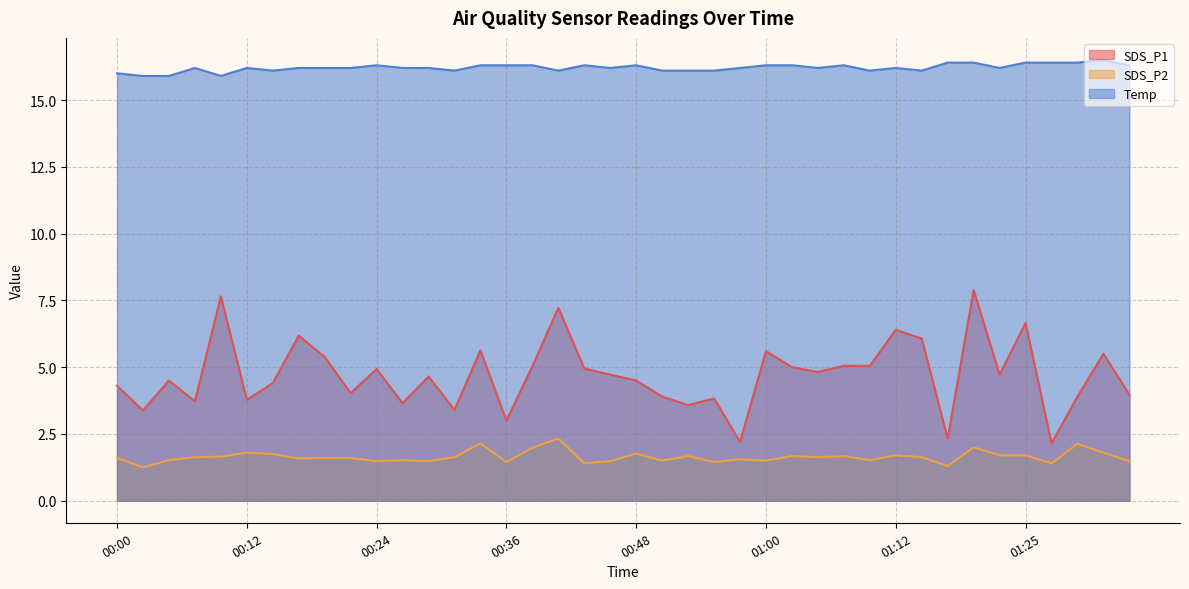

Rank the series at 00:36 from lowest to highest value.

SDS_P2, SDS_P1, Temp